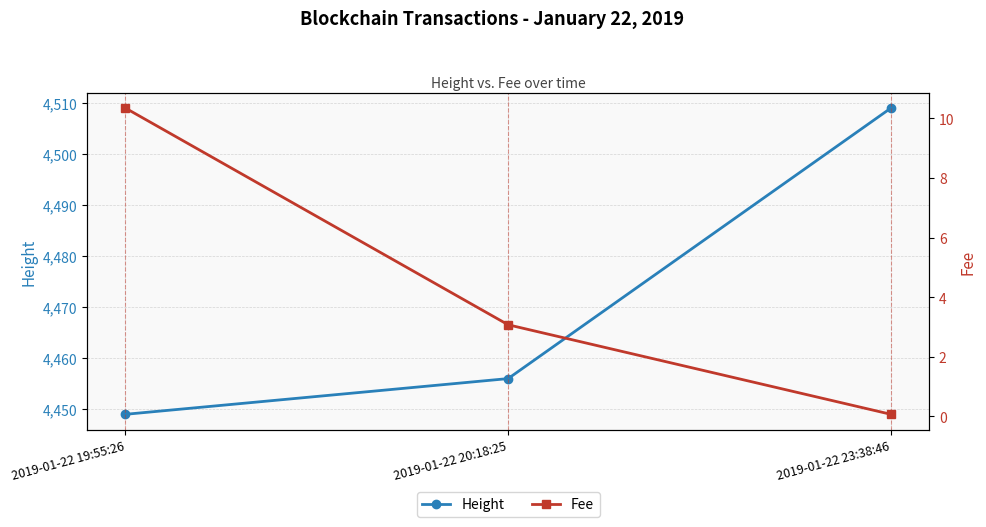

Which series has the largest total across all categories?

Height